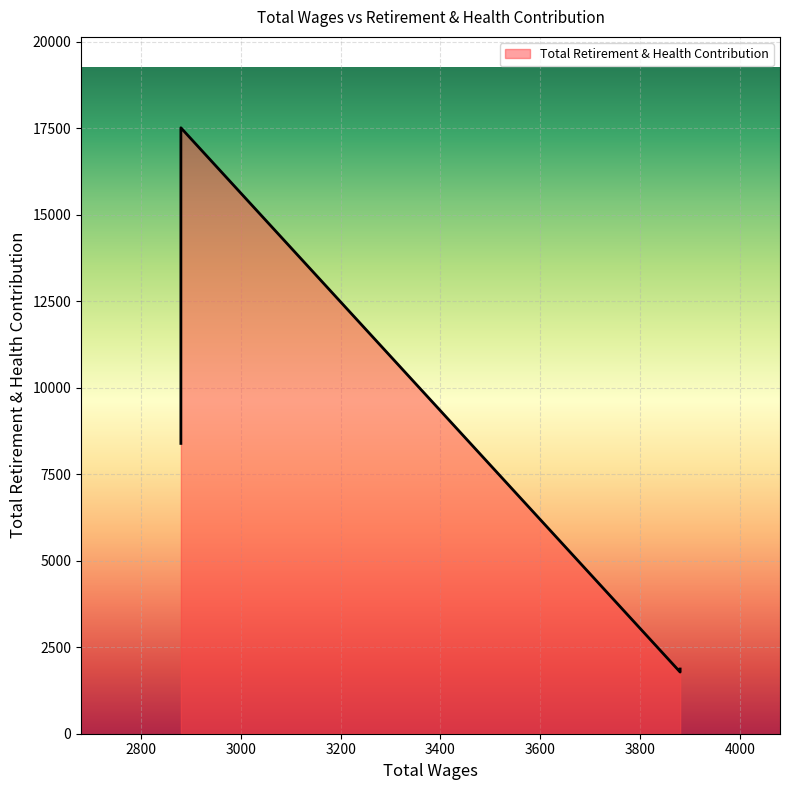

Which category has the lowest value across all series?

3880.0